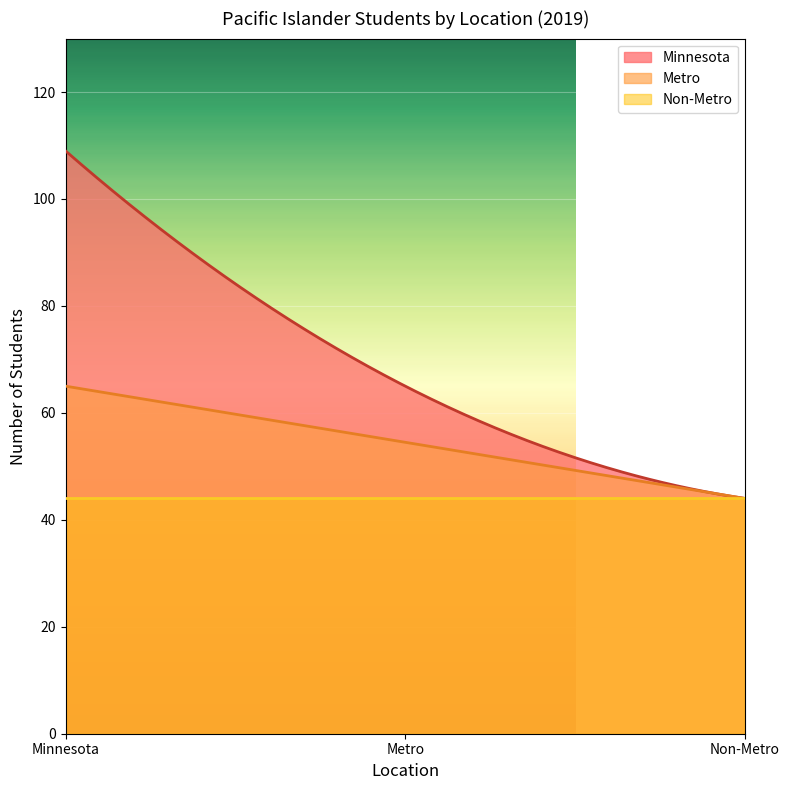

What are all the series names shown in the legend?

Minnesota, Metro, Non-Metro